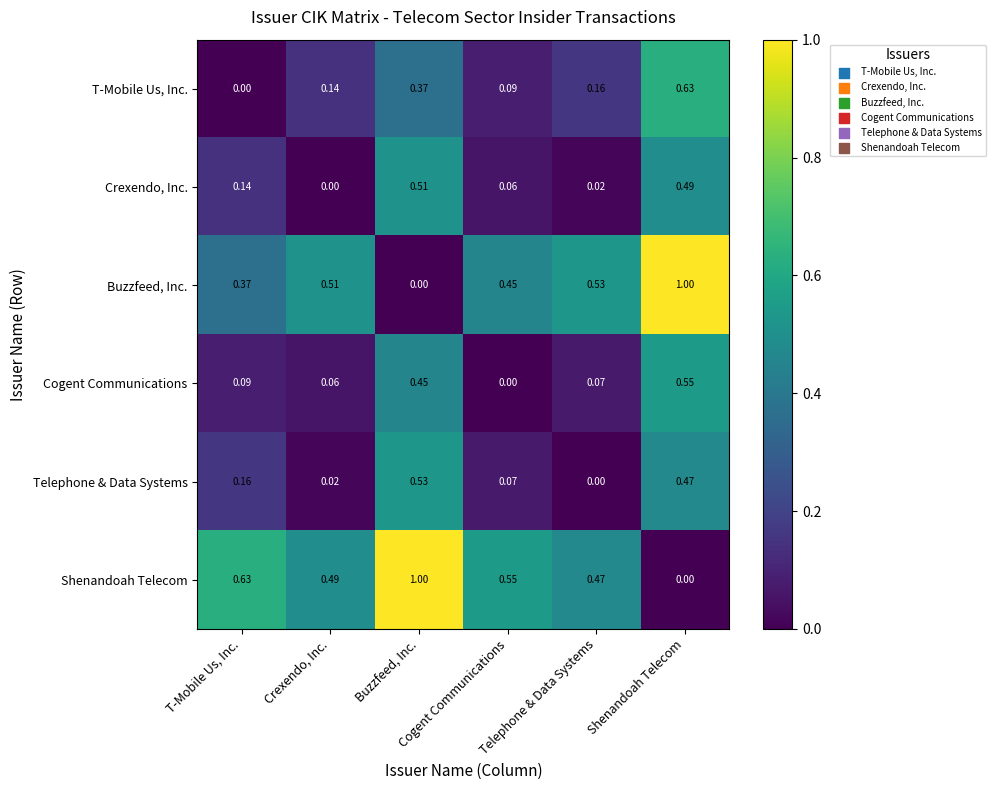

At which category does the chart reach its minimum across all series?

T-Mobile Us, Inc.